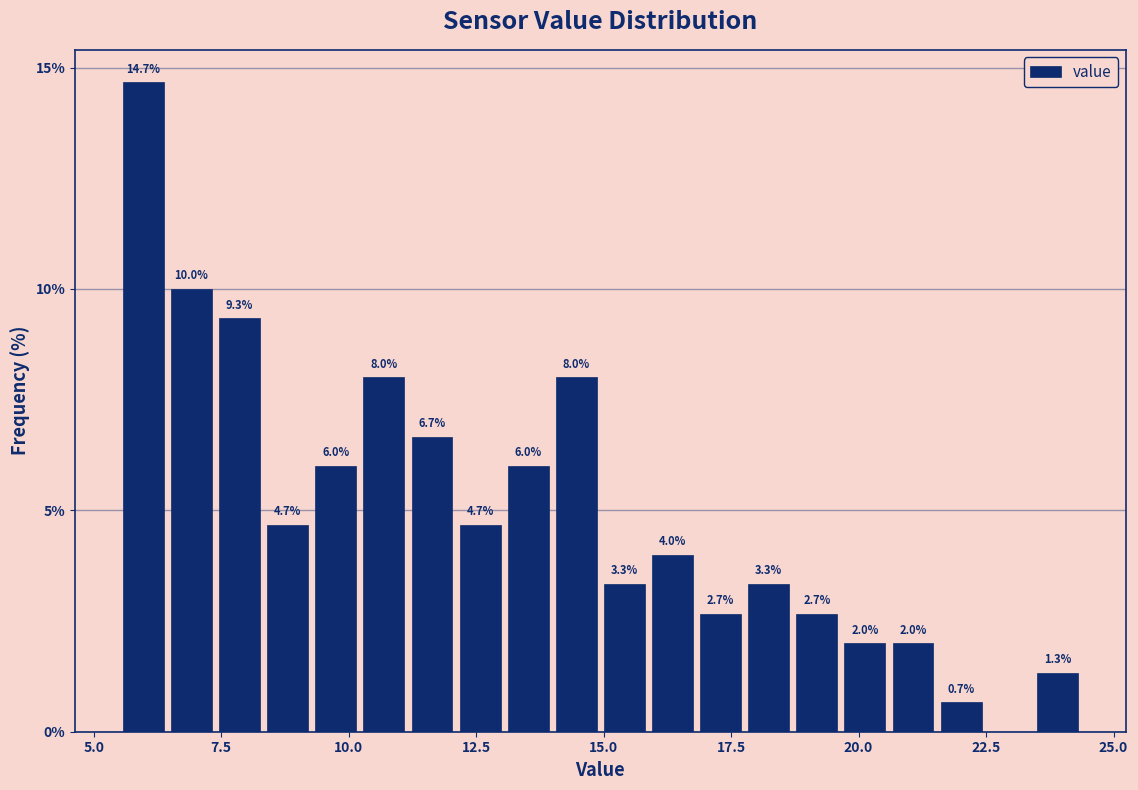

Around what value on the x-axis is the tallest bar? Give the approximate position of its centre, as read against the axis.

6.0